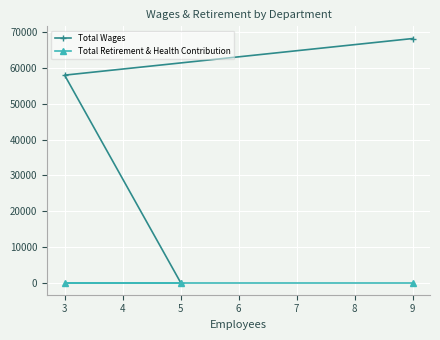

At how many categories does at least one series exceed 37296?

2